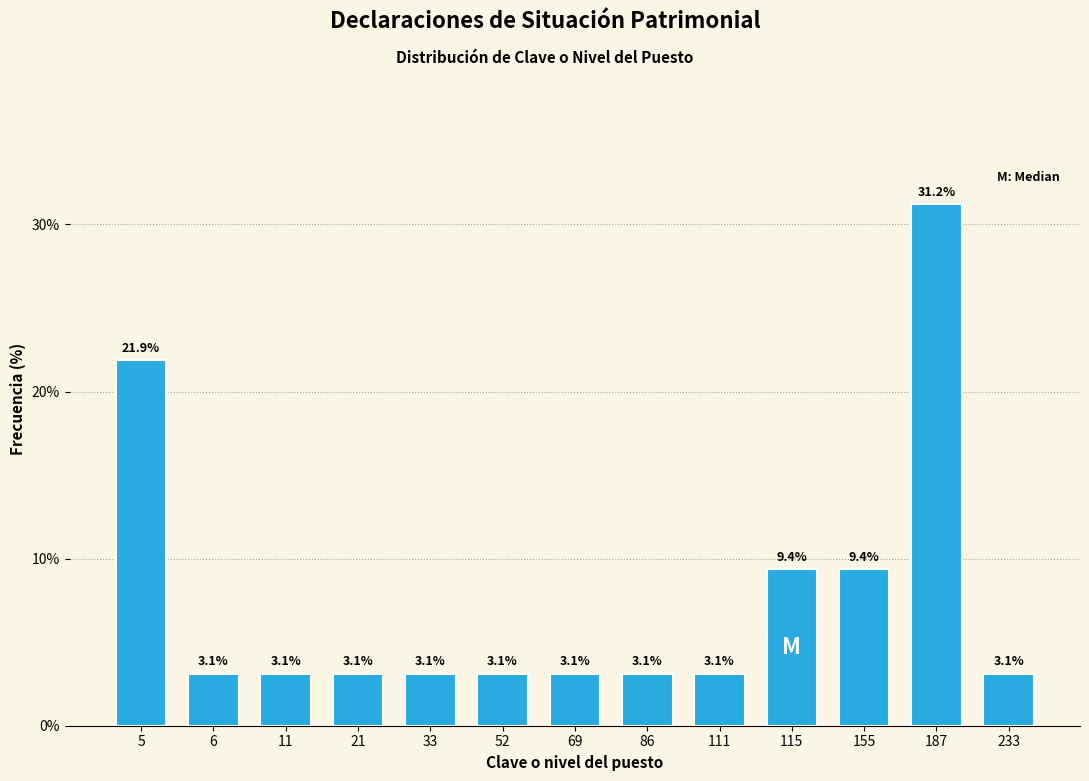

At which label is the value closest to 17?

5